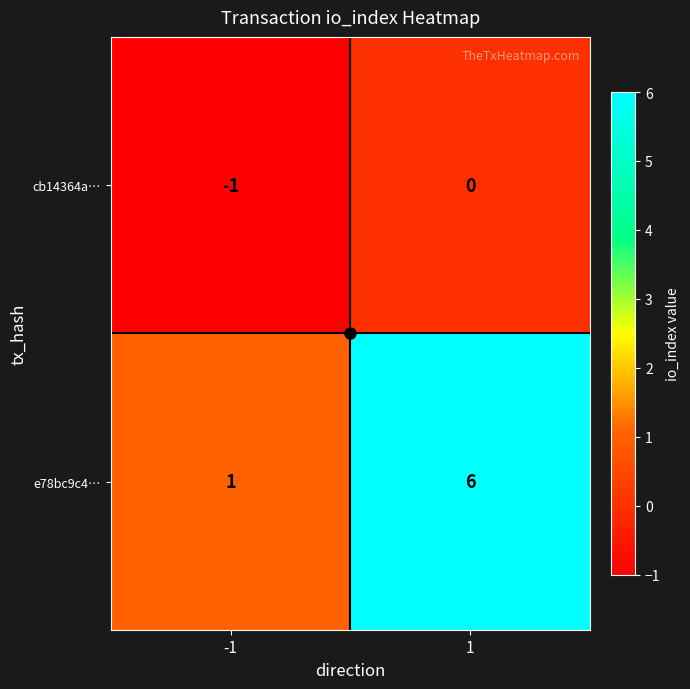

The e78bc9c4… series shows 1 at -1. True or false?

True